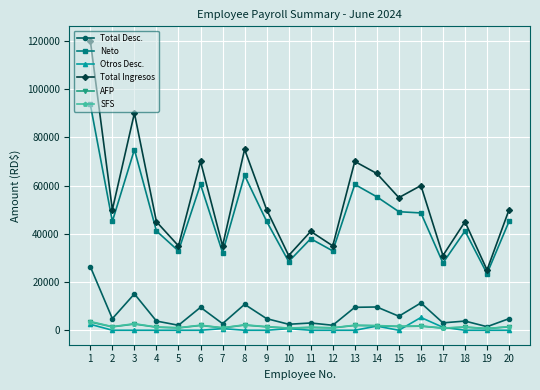

Which series changed the most between 1 and 15?

Total Ingresos